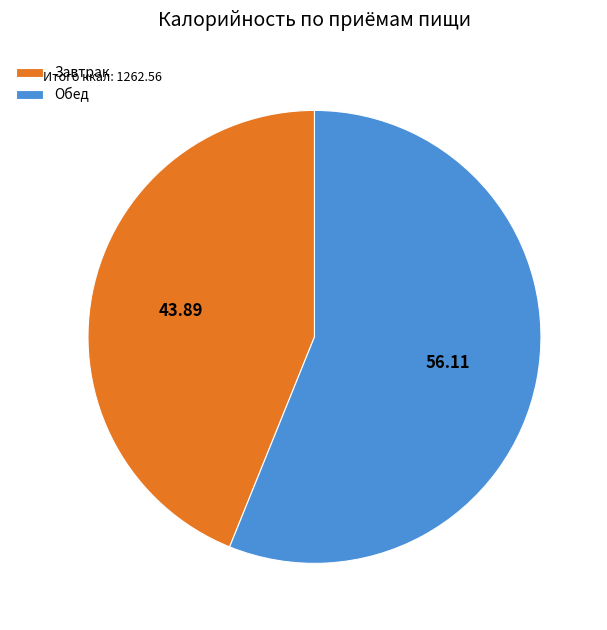

What is the largest slice in the pie chart?

Обед